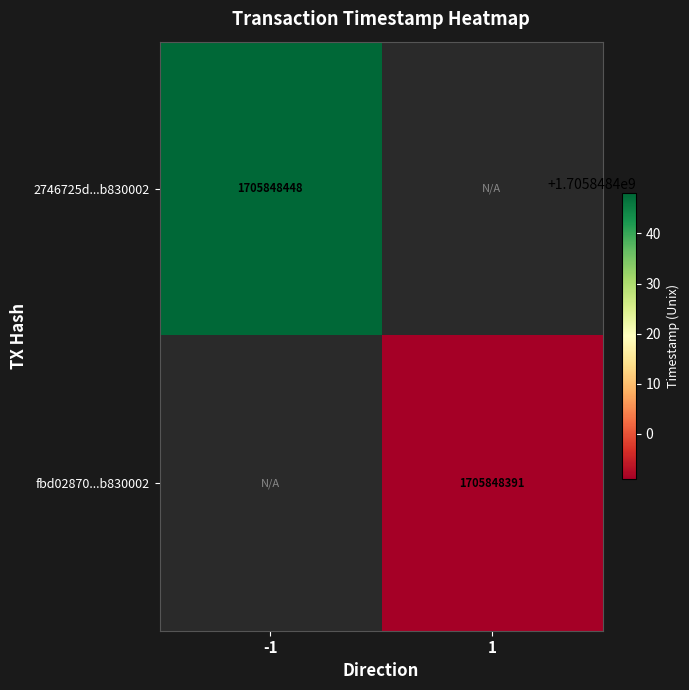

Reading left to right, list all the values displayed in this chart.

2746725d0824d7326642ebfa2413f6d9b830002: -1=1705848448	1=0
fbd02870a13ed469756e298bf66a472dd67b2c9: -1=0	1=1705848391